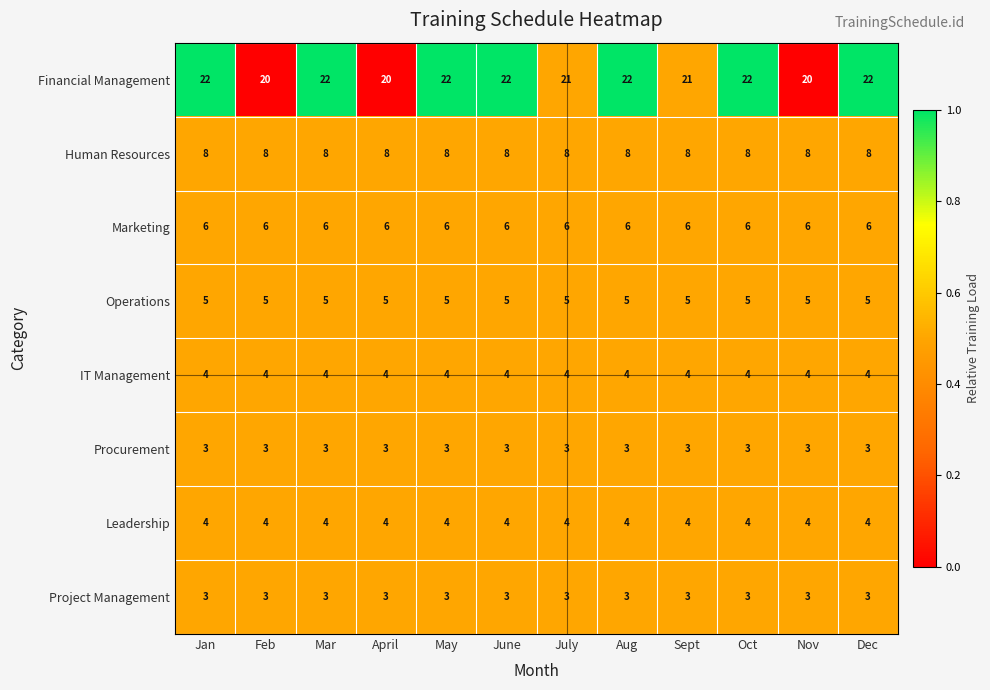

The value of Operations at Sept is 5. True or false?

True